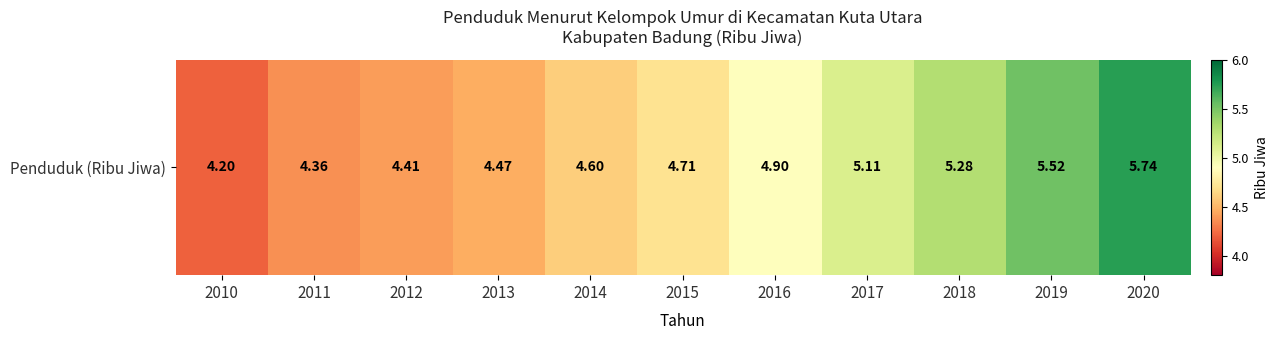

The chart shows a value of 2.6 at 2013. True or false?

False